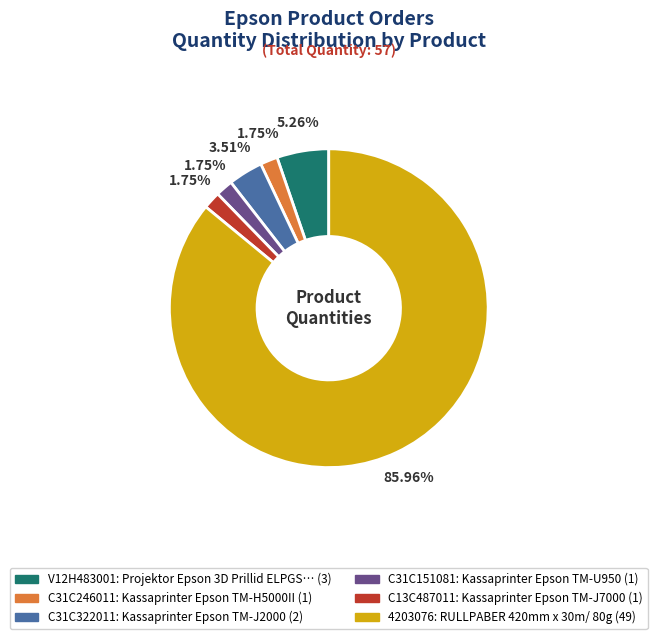

Does any single category account for the majority?

Yes